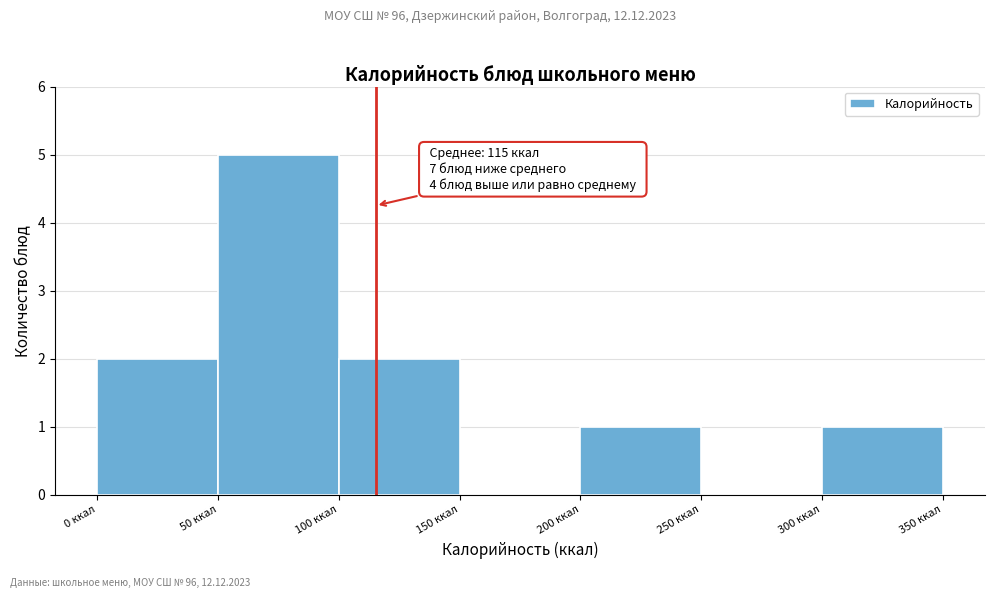

Over which range of the x-axis is the bar tallest?

50 to 100